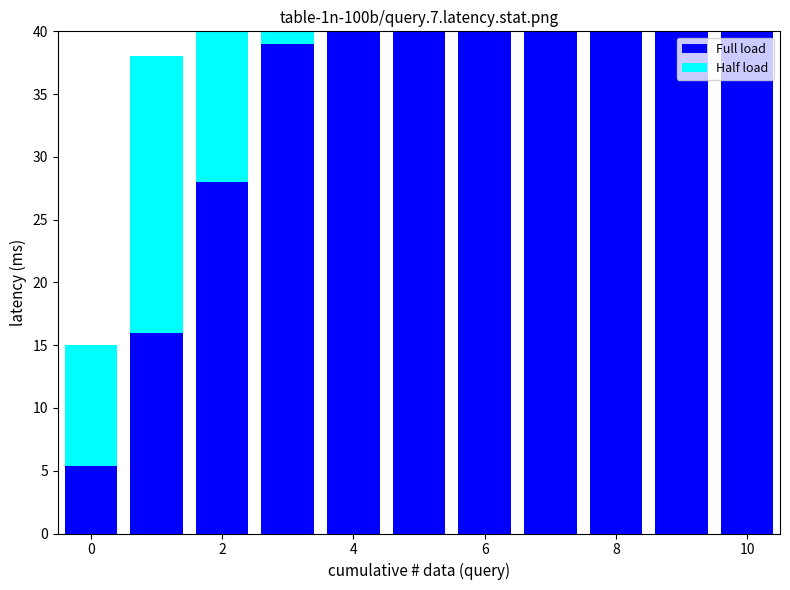

Reading left to right, transcribe all the data shown in this chart.

Full load: 5.4	16.0	28.0	39.0	52.0	65.0	78.0	91.0	105.0	119.0	133.0
Half load: 9.6	22.0	34.0	48.0	62.0	76.0	91.0	110.0	131.0	153.0	175.0